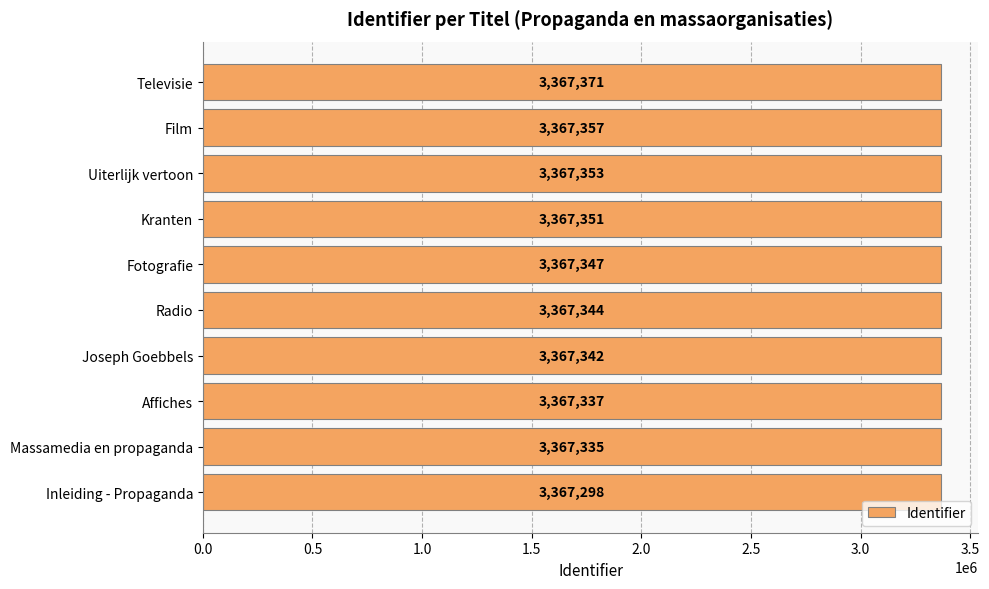

Which has a higher value, Radio or Inleiding - Propaganda?

Radio